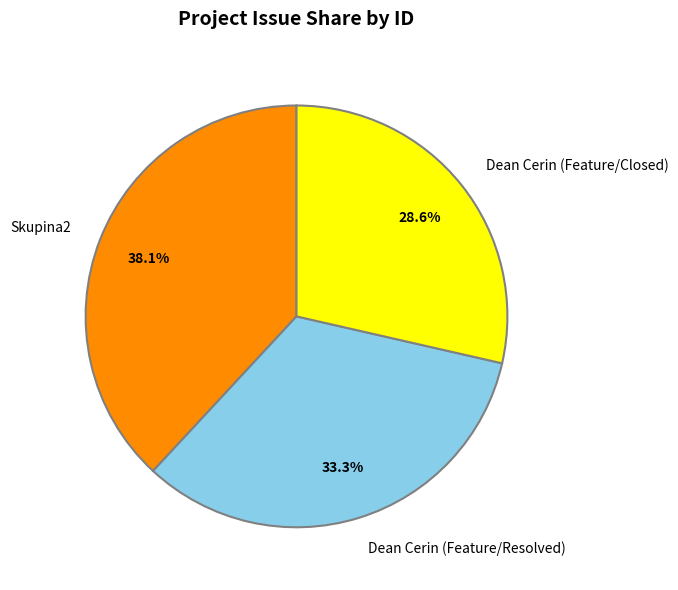

Approximately how many times larger is the value at Dean Cerin (Feature/Resolved) compared to Dean Cerin (Feature/Closed)?

1.2